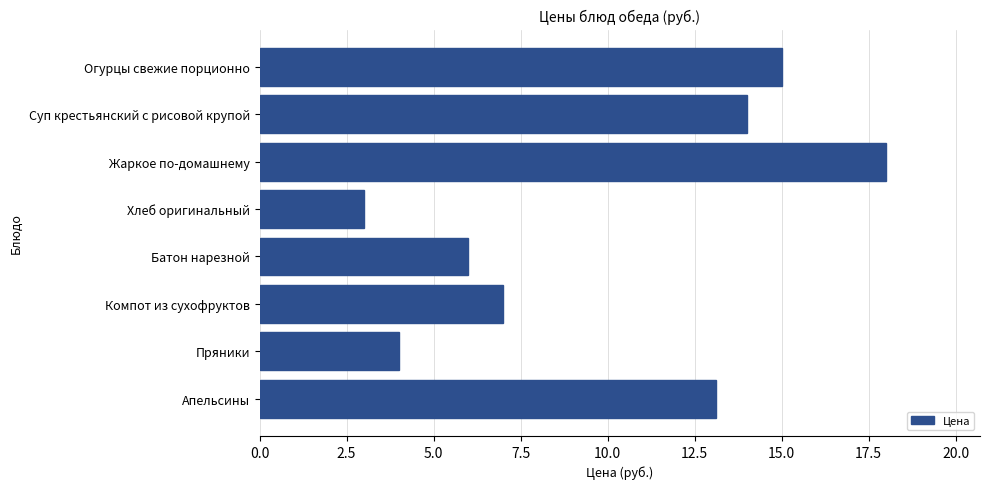

How many data points does each series have?

8